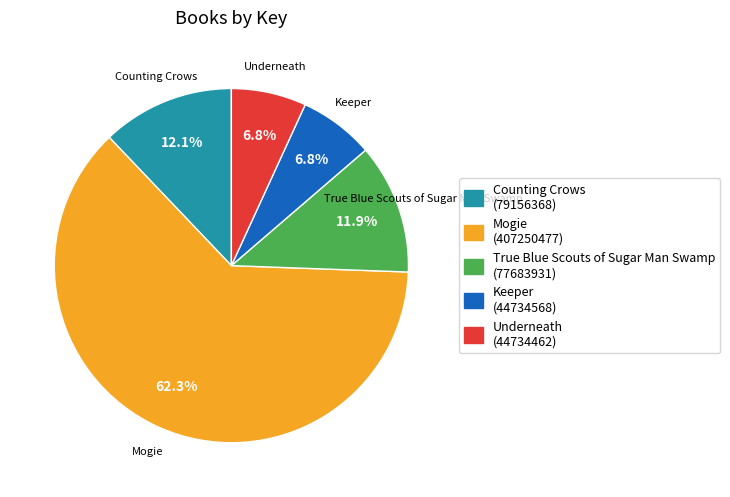

Combined, do Mogie and Counting Crows account for over 50%?

Yes